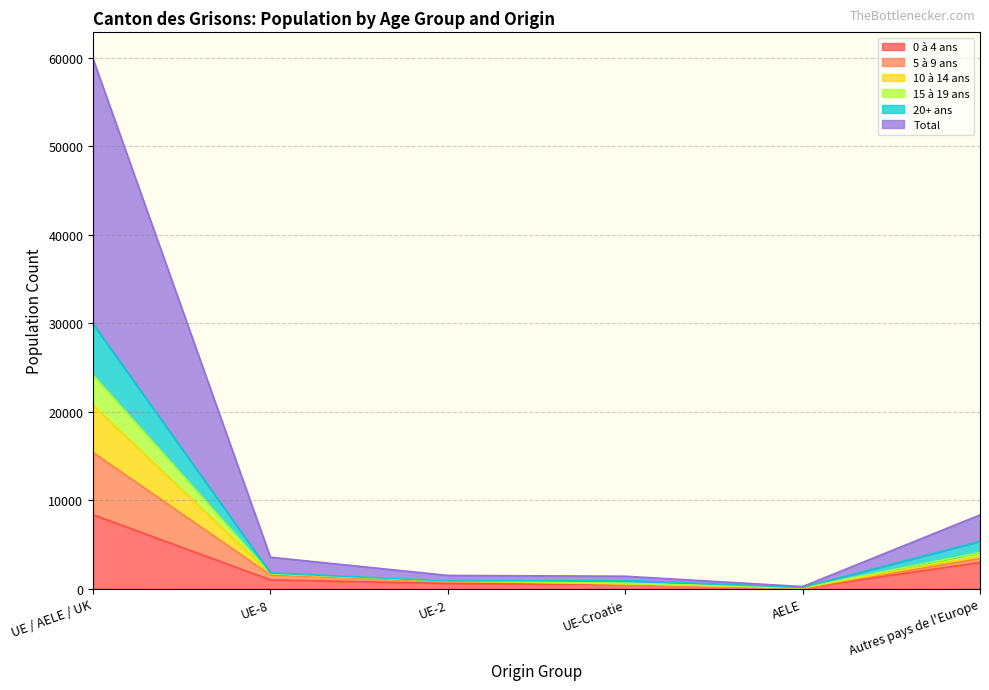

Which category has the highest value in the 0 à 4 ans series?

UE / AELE / UK